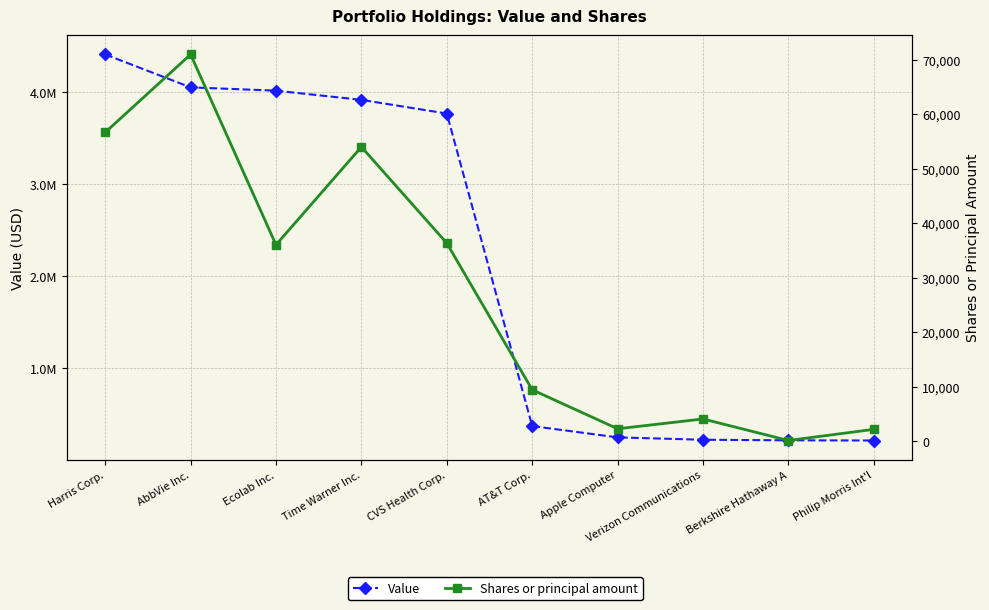

How many data points in Shares or principal amount are above 36011?

4